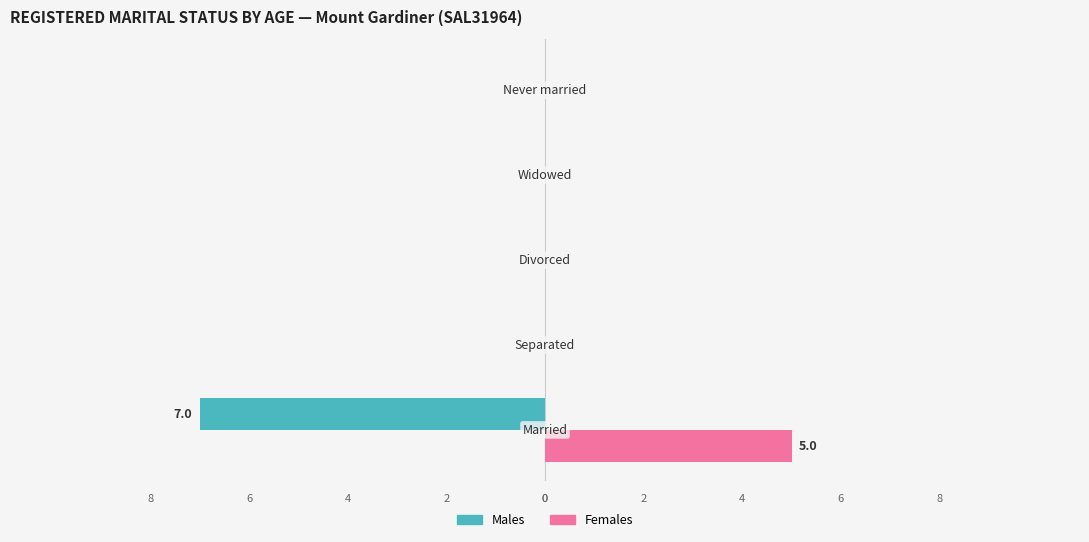

How many Males values are between 0 and 1?

4